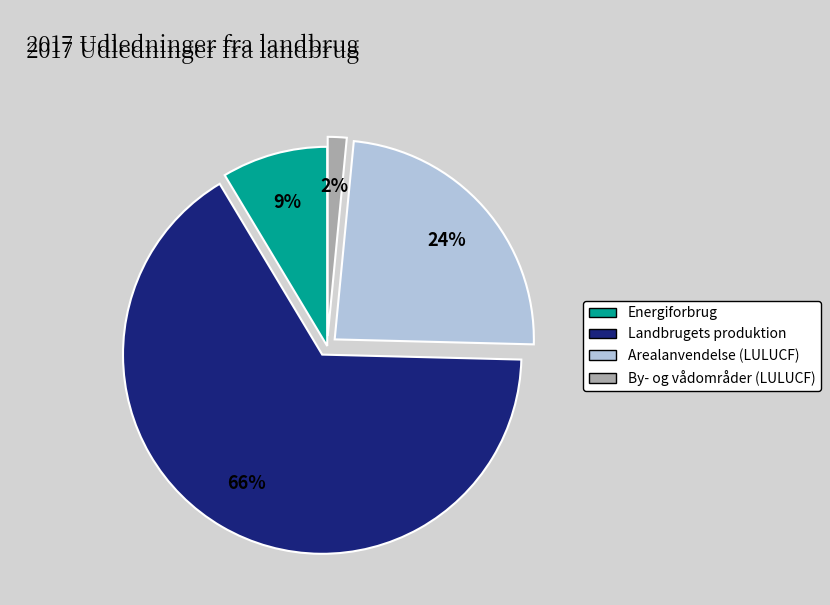

How many segments does this pie chart have?

4